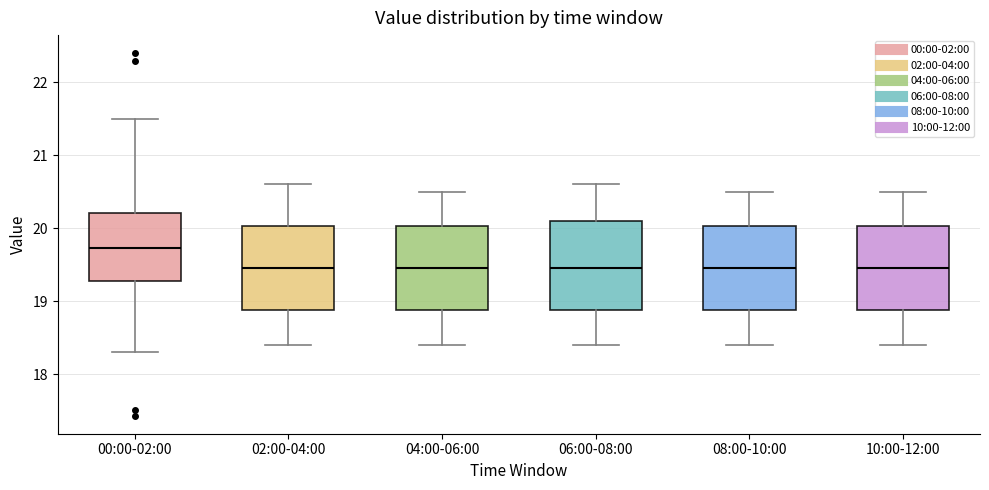

Where does the median line of the box for 02:00-04:00 sit on the y-axis? The values are not printed on the chart, so give them approximately, as read against the axis.

19.5